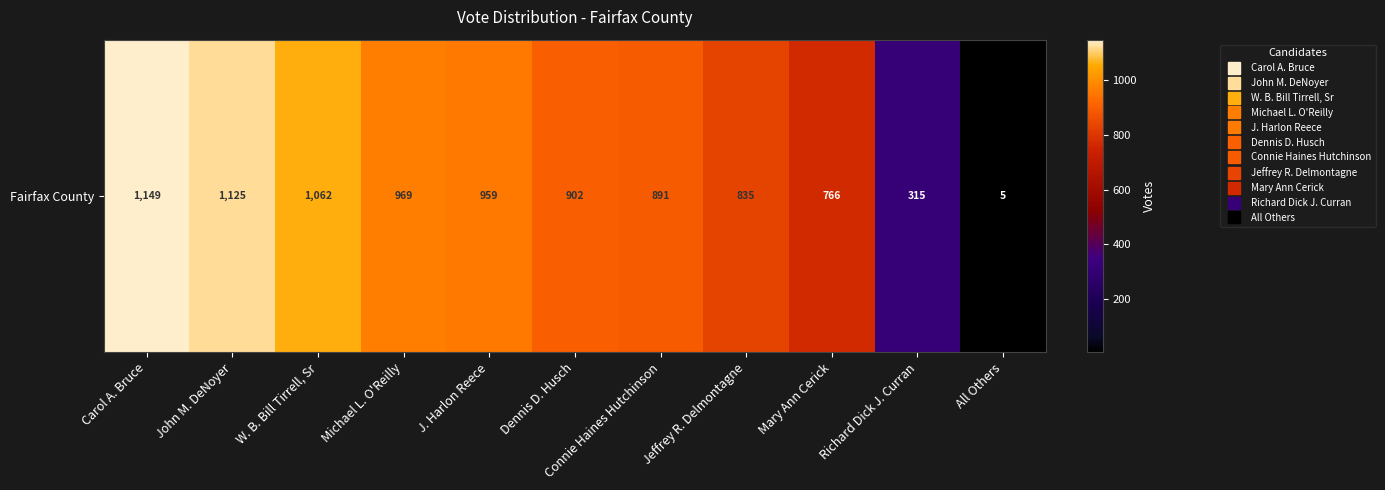

What is the difference between the second highest and minimum values?

1120